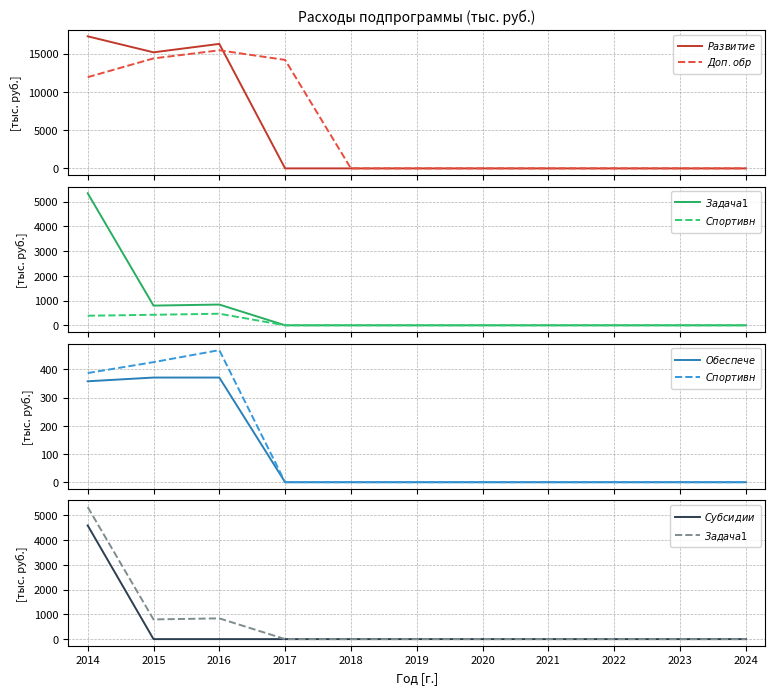

What are all the series names shown in the legend?

$Развитие$, $Доп. обр$, $Задача 1$, $Спортивн$, $Обеспече$, $Субсидии$